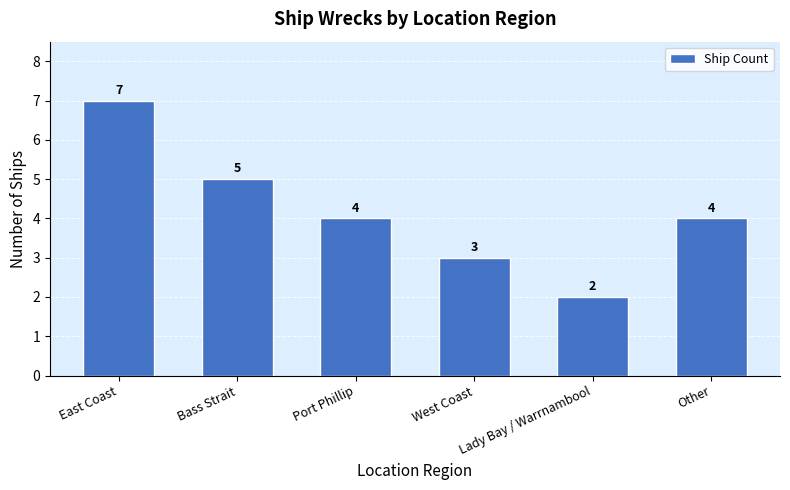

True or false: the data shows 8 at Bass Strait.

False